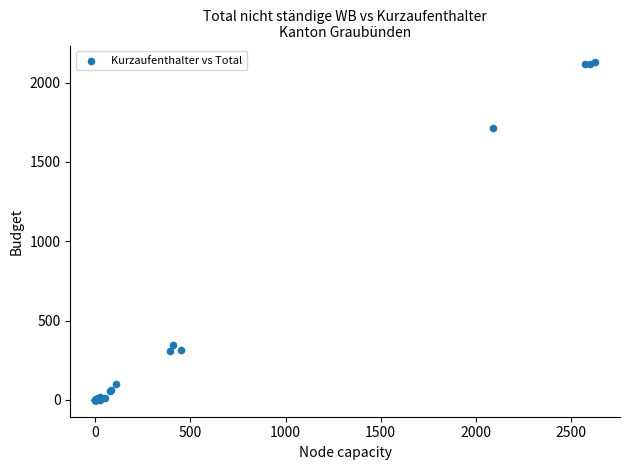

What Y value in the scatter plot is closest to 1063?

1711